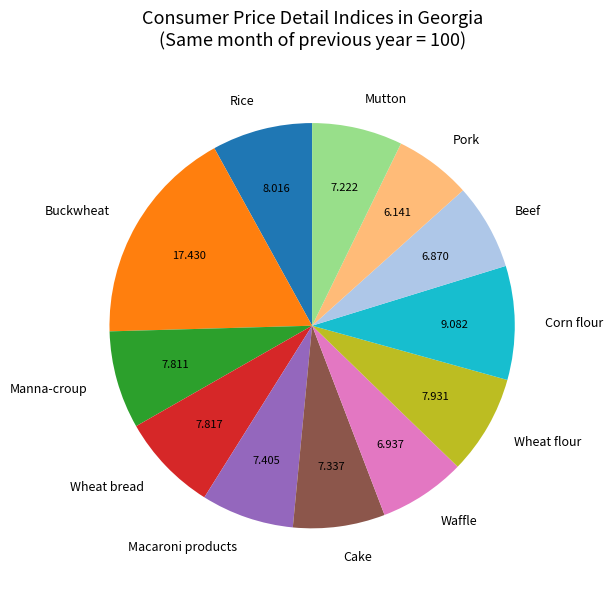

How many slices are in this pie chart?

12